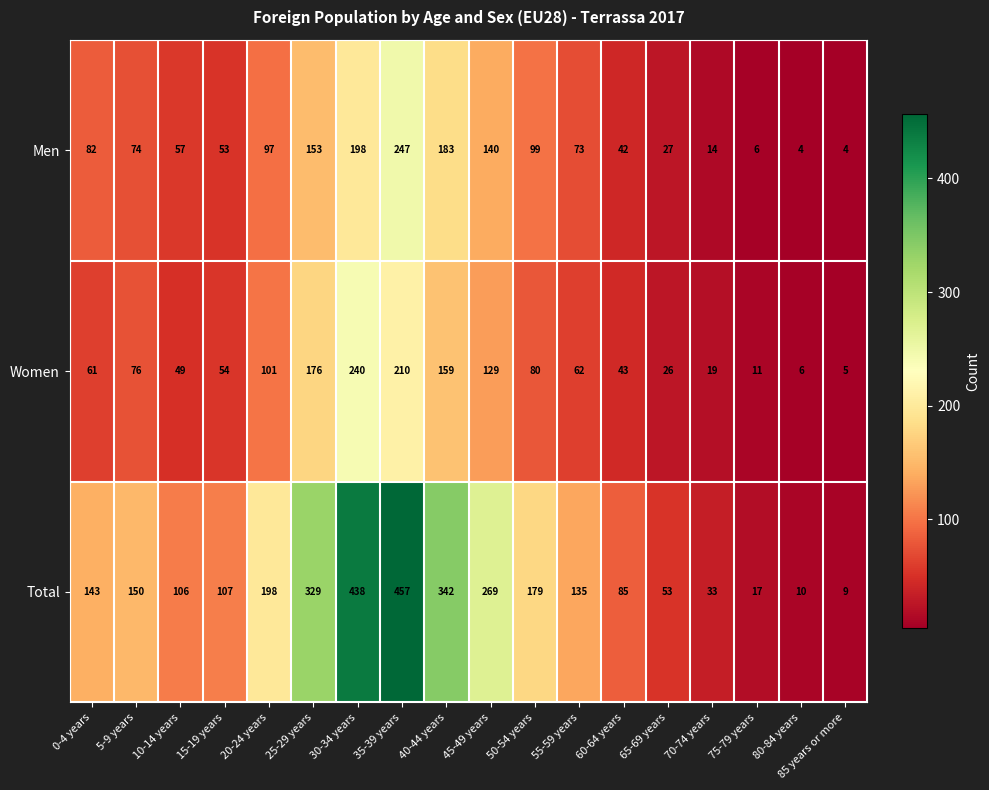

What is the lowest value of the Total series?

9